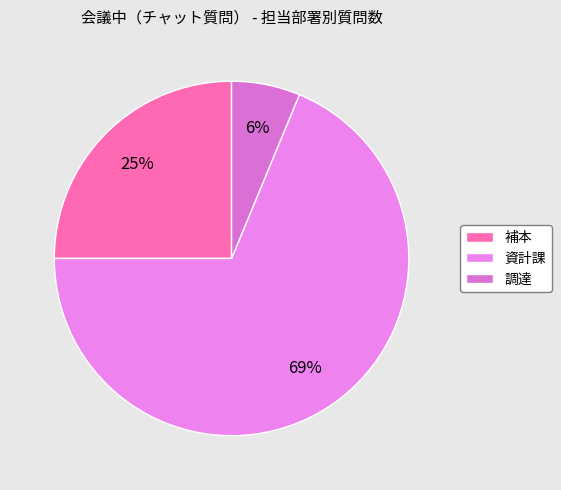

Which category accounts for the majority?

資計課